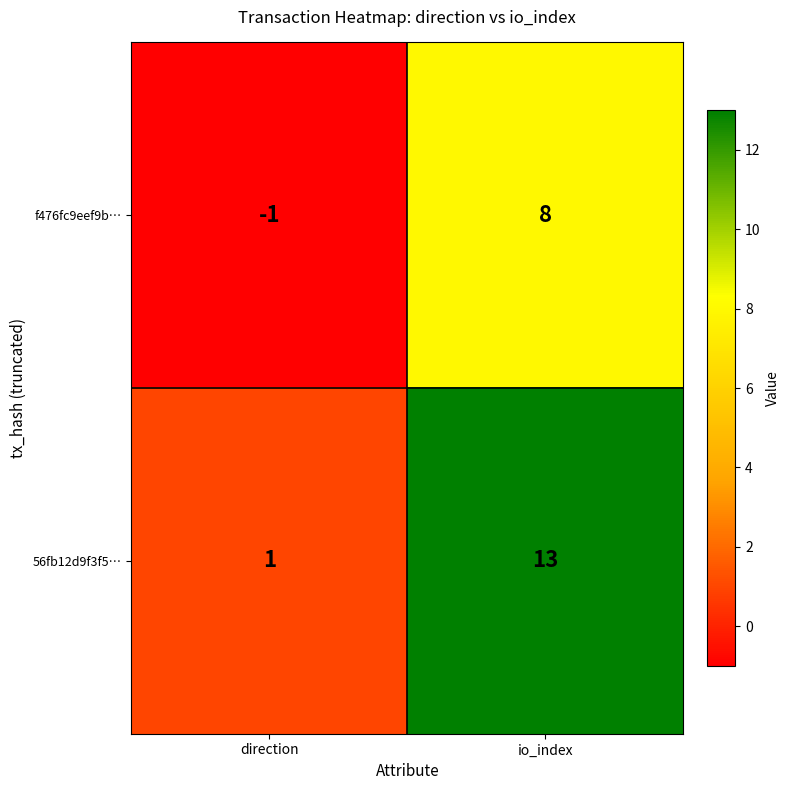

Between direction and io_index, which series saw the biggest shift?

56fb12d9f3f5…